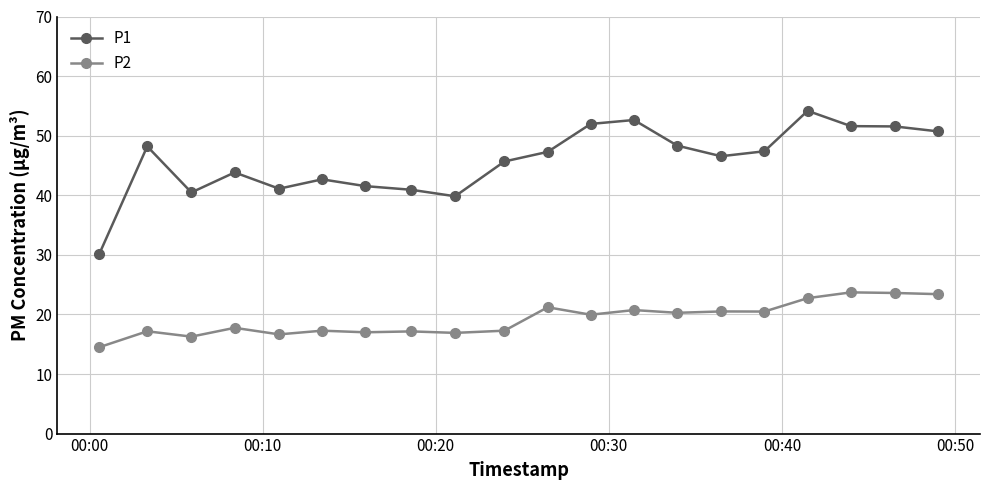

Which series has the widest spread of values?

P1